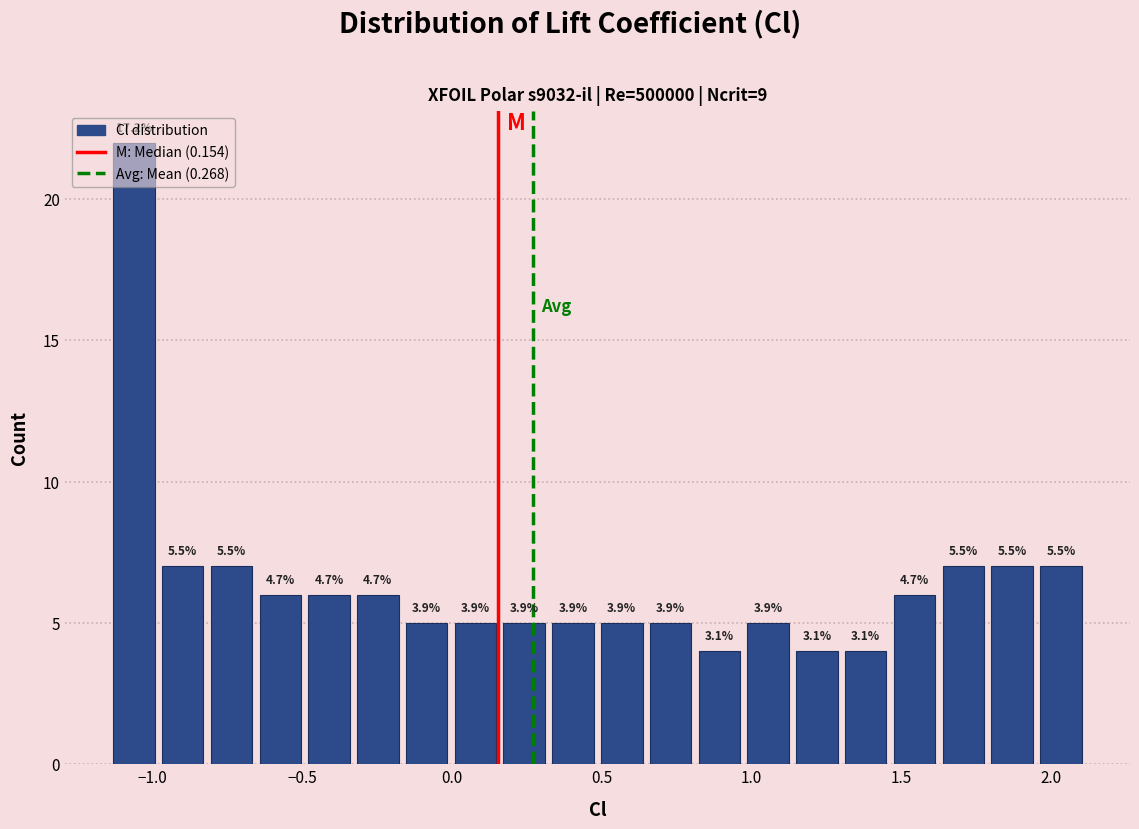

Read against the x-axis, roughly where is the centre of the tallest bar?

-1.05